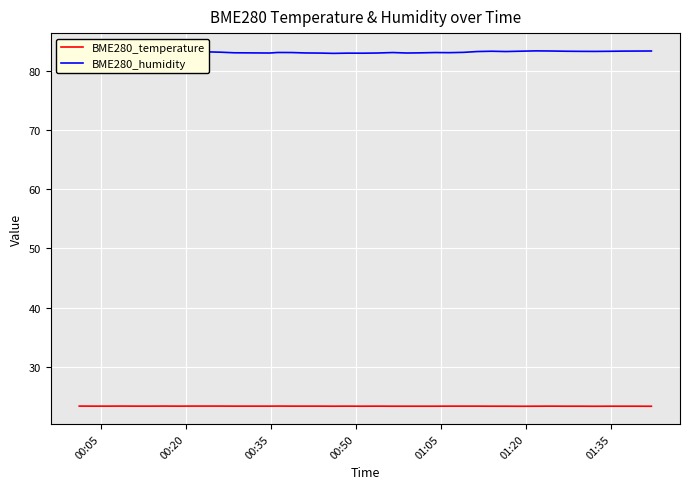

True or false: BME280_humidity and BME280_temperature cross at least once.

False